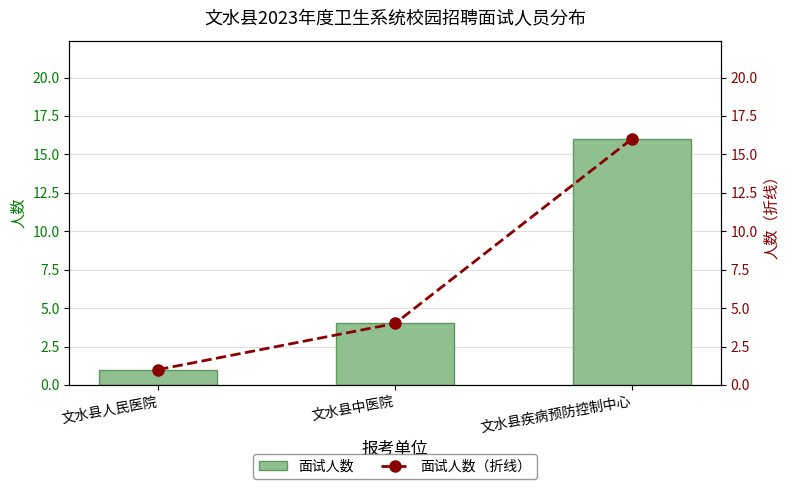

At 文水县人民医院, list the series in order from largest to smallest.

面试人数, 面试人数（折线）